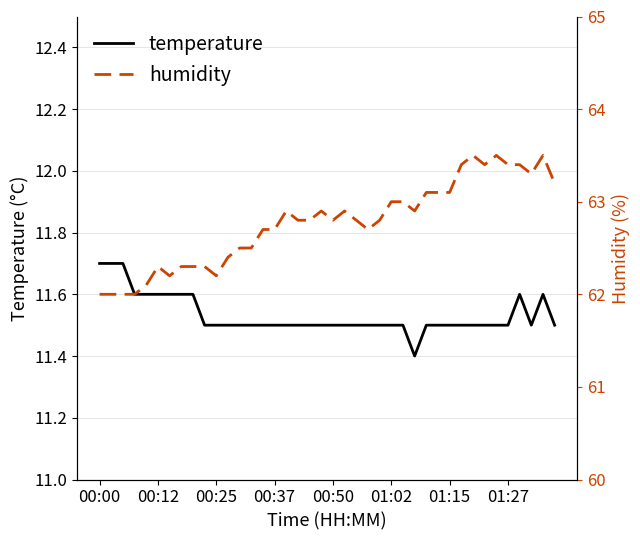

The temperature series shows 5.7 at 00:00. True or false?

False